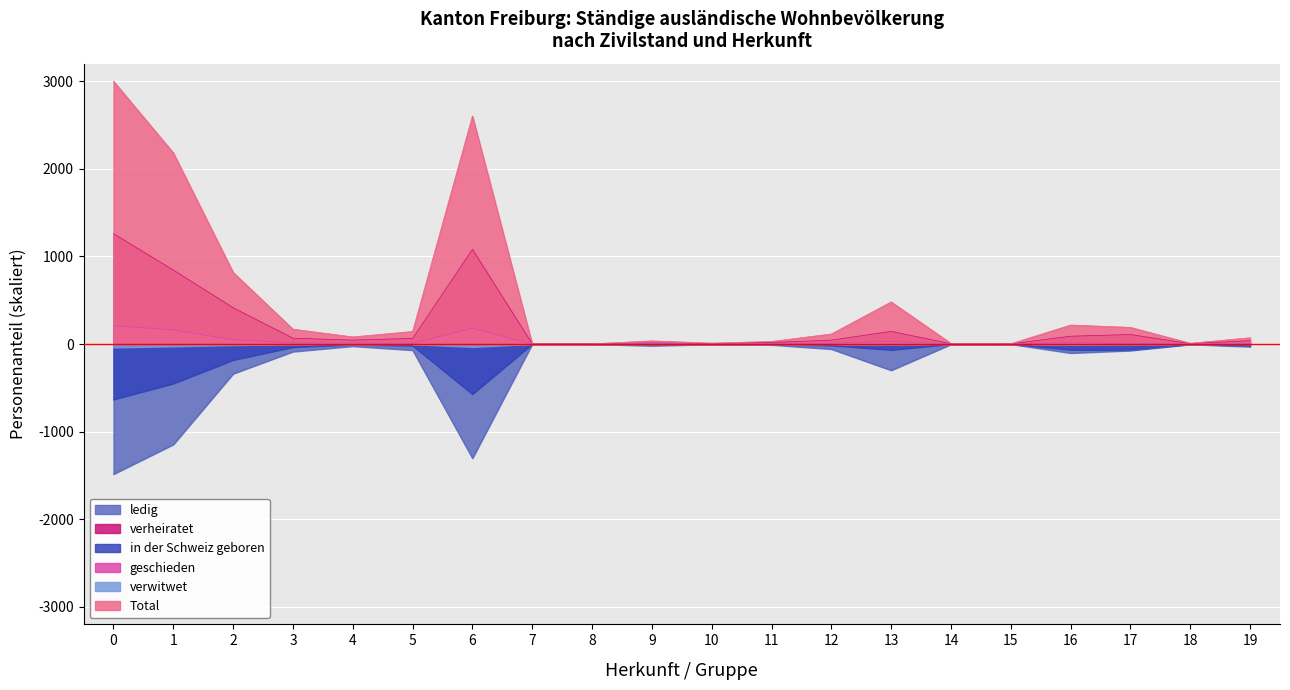

Which series has the largest total across all categories?

Total